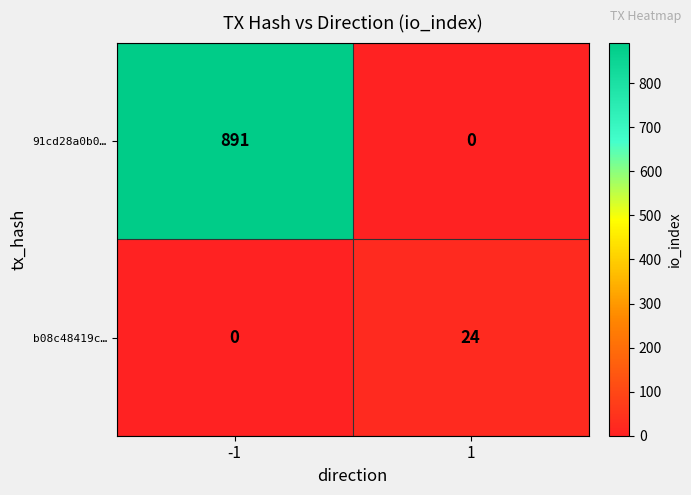

Is it true that b08c48419c… equals 12 at -1?

False